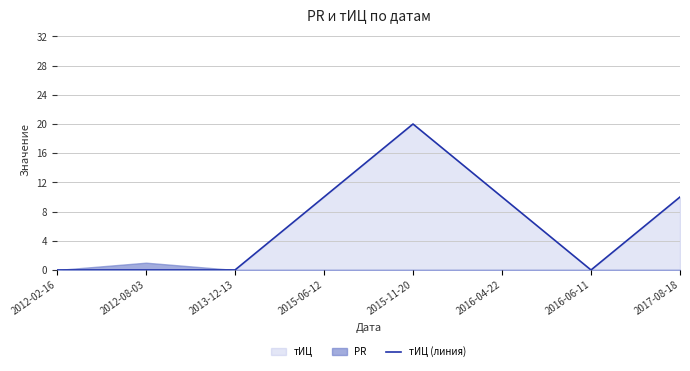

What is the sum of the values at 2016-04-22 and 2012-08-03?

10